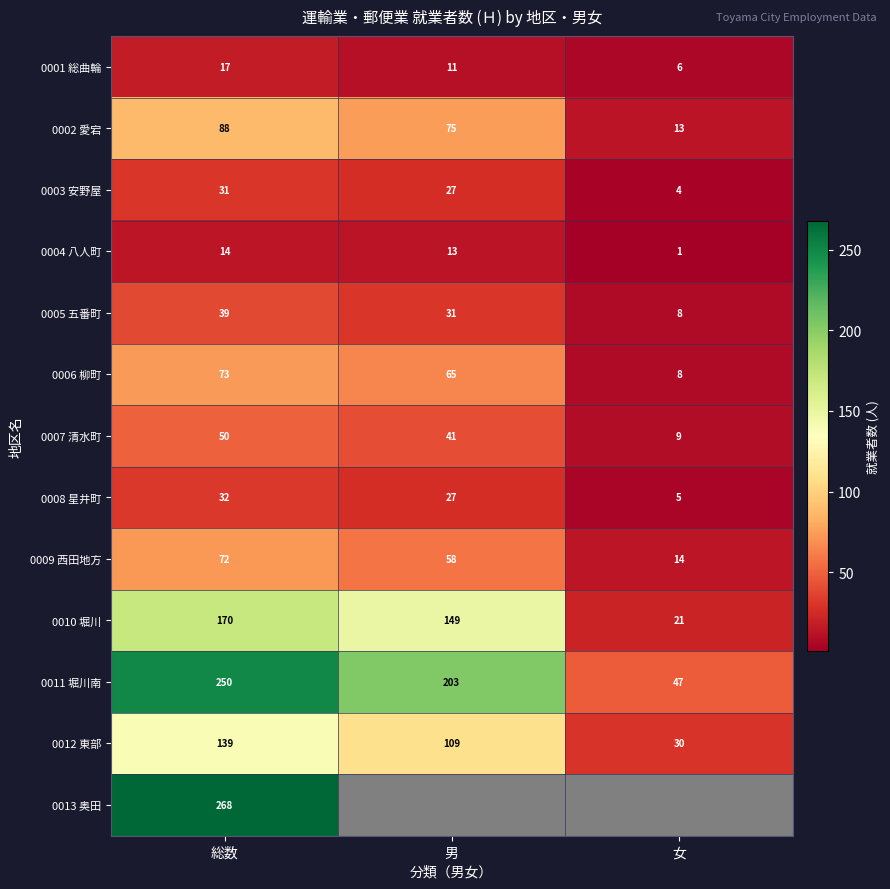

What is the sum of the 0001 総曲輪 values at 女 and 男?

17